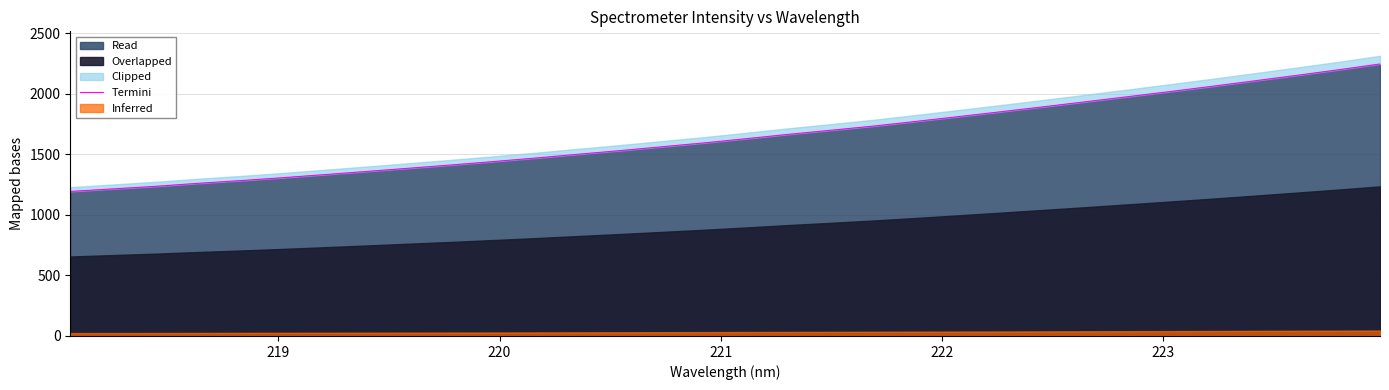

How many categories are shown in the chart?

32